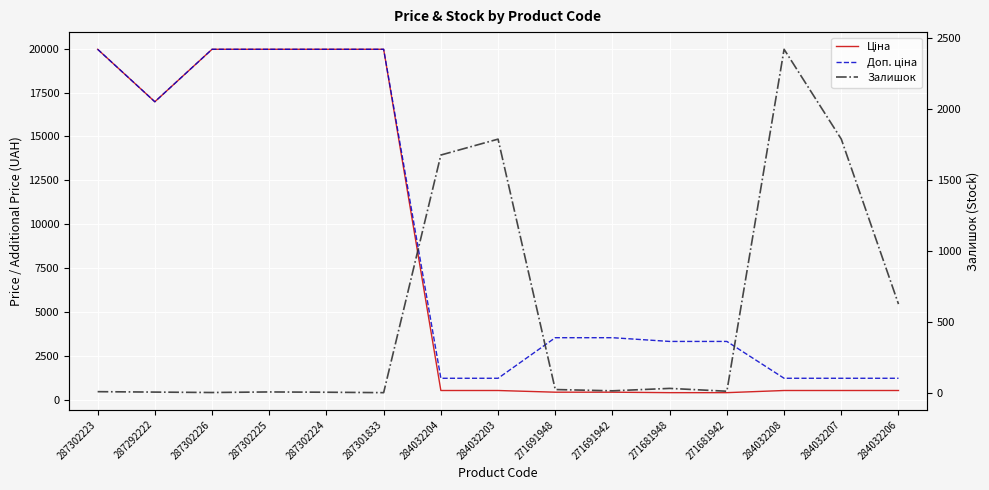

In Залишок, how many points are lower than both neighbors (excluding endpoints)?

4